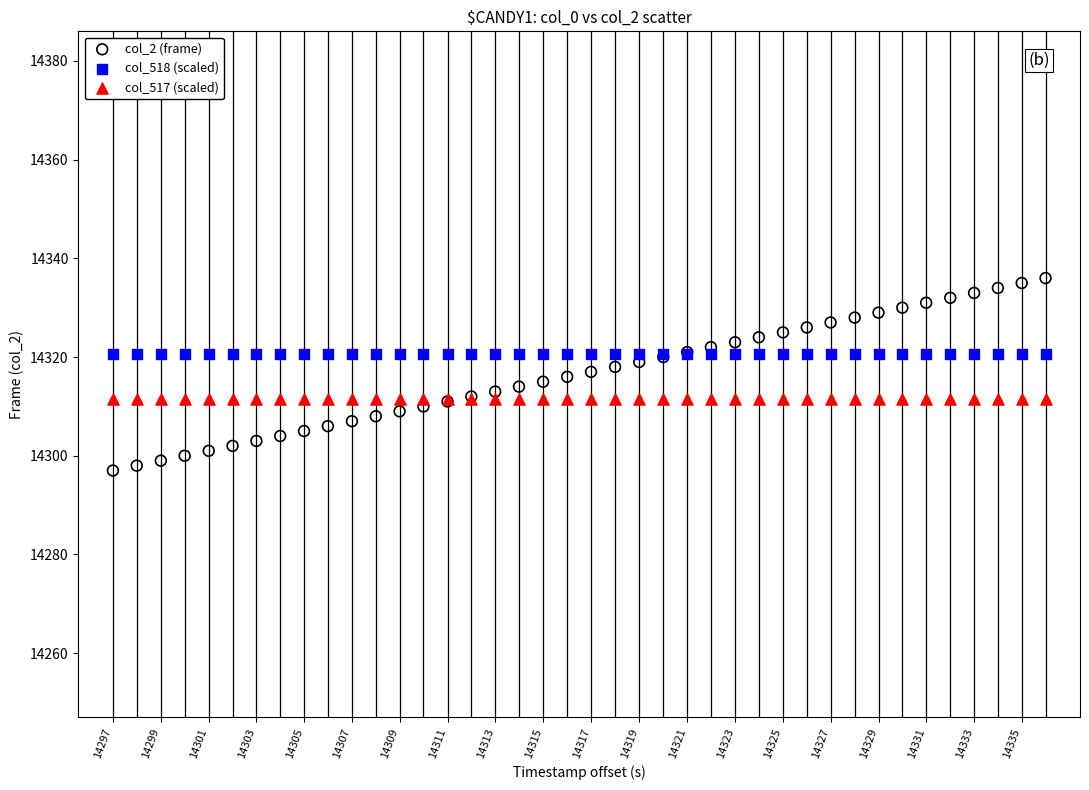

What are all the series names shown in the legend?

col_2 (frame), col_518 (scaled), col_517 (scaled)